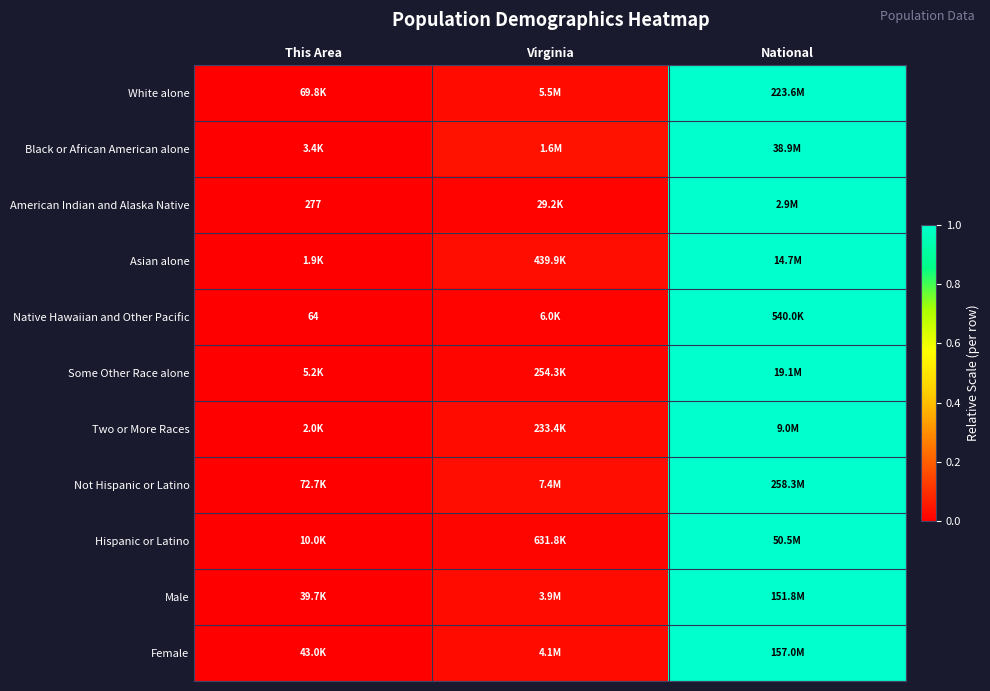

True or false: Male has a value of 0.6 at National.

False